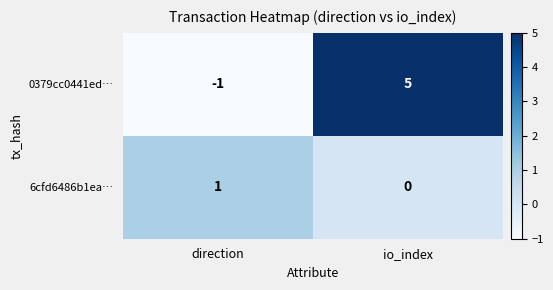

At which category is the sum across all series the highest?

io_index